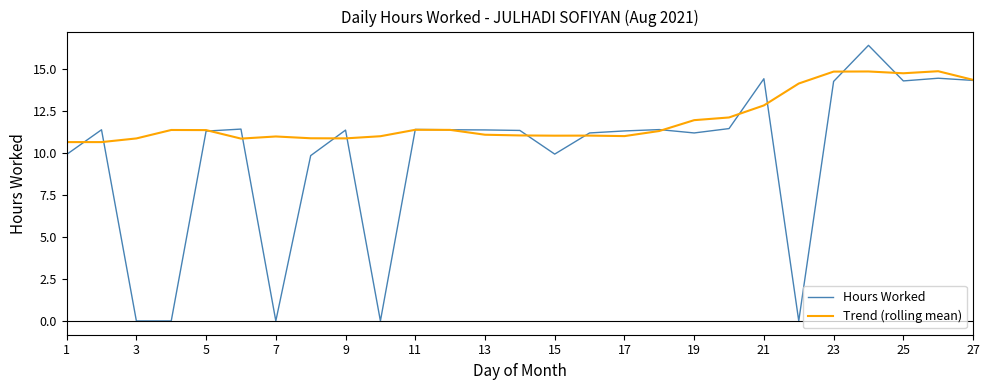

What is the difference between the second highest and minimum values in the Trend (rolling mean) series?

4.2